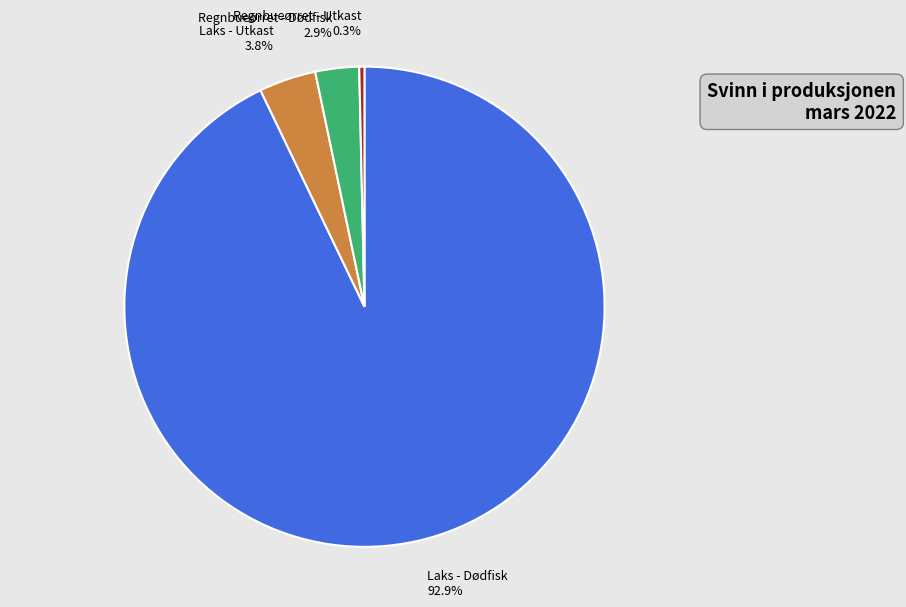

Is Laks - Dødfisk the majority of the pie?

Yes